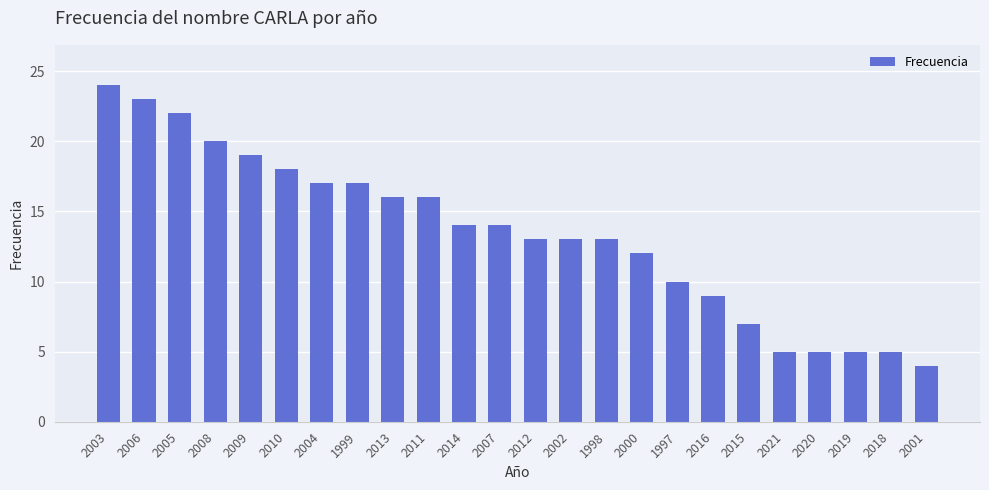

What value does the data have at 2000, to the nearest 5?

10